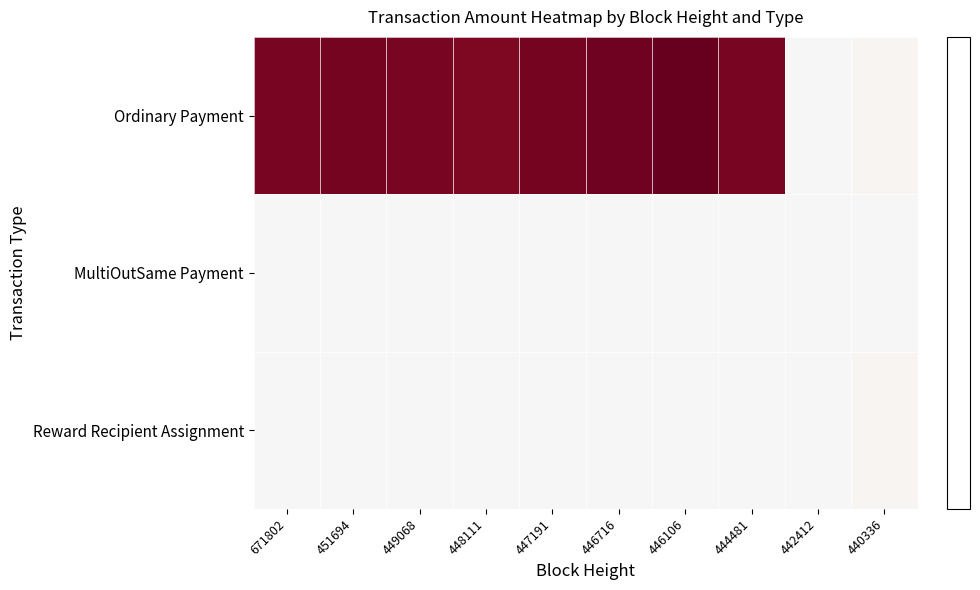

Reading right to left, list all the values displayed in this chart.

Ordinary Payment: 440336=1.0	442412=0.0	444481=51.5	446106=54.3	446716=52.8	447191=51.8	448111=50.5	449068=51.4	451694=52.0	671802=51.5
MultiOutSame Payment: 440336=0.0	442412=0.0	444481=0.0	446106=0.0	446716=0.0	447191=0.0	448111=0.0	449068=0.0	451694=0.0	671802=0.0
Reward Recipient Assignment: 440336=1.0	442412=0.0	444481=0.0	446106=0.0	446716=0.0	447191=0.0	448111=0.0	449068=0.0	451694=0.0	671802=0.0